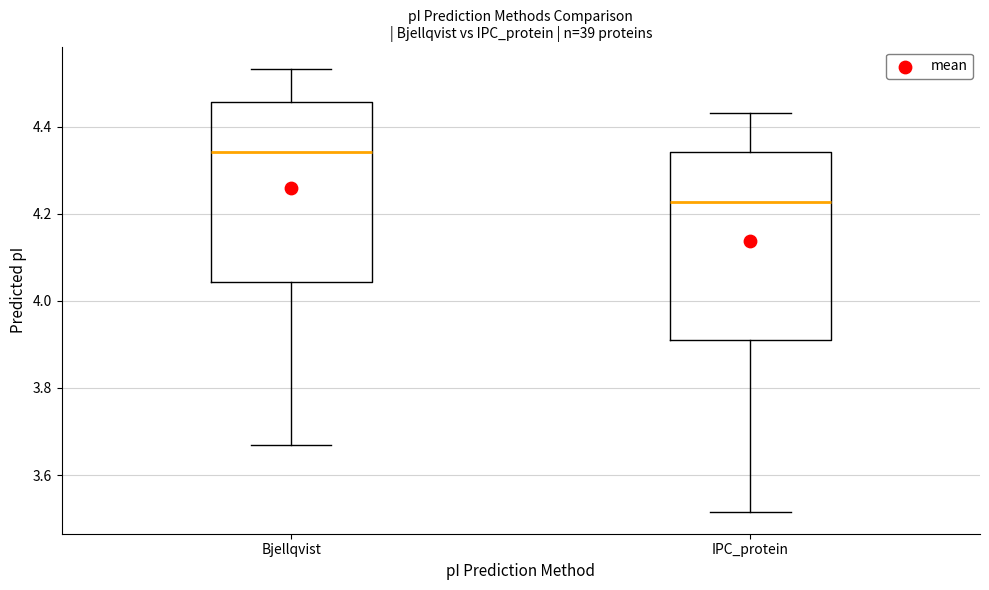

Which box's median line is the highest?

Bjellqvist